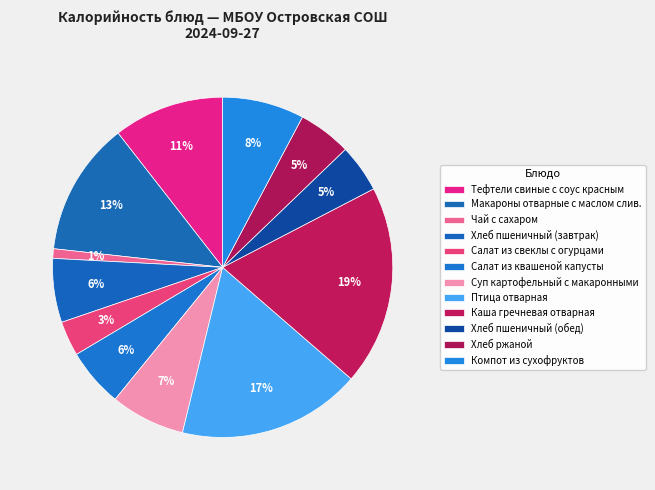

To the nearest percent, what is the difference between the largest and smallest slice percentages?

18%